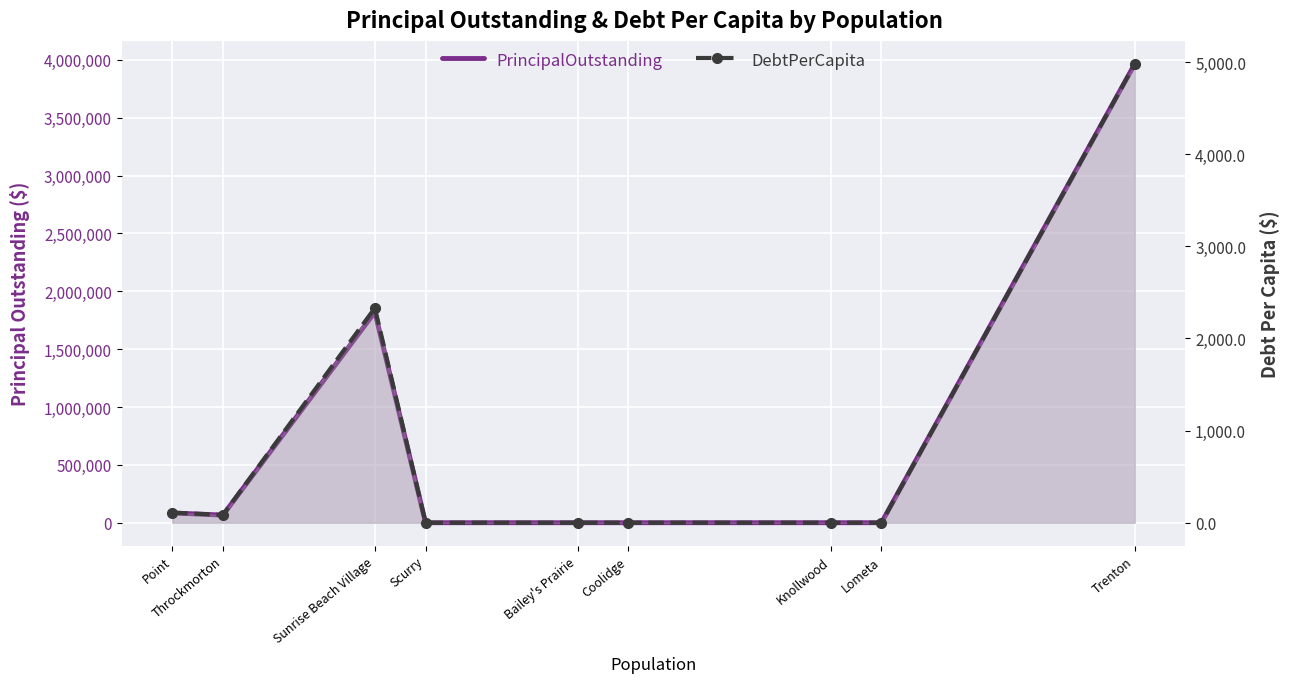

Reading right to left, extract all data points from this chart.

PrincipalOutstanding: Trenton=3964000.0	Lometa=0.0	Knollwood=0.0	Coolidge=0.0	Bailey's Prairie=0.0	Scurry=0.0	Sunrise Beach Village=1820000.0	Throckmorton=65859.0	Point=84631.7
DebtPerCapita: Trenton=4979.9	Lometa=0.0	Knollwood=0.0	Coolidge=0.0	Bailey's Prairie=0.0	Scurry=0.0	Sunrise Beach Village=2330.3	Throckmorton=84.7	Point=108.9